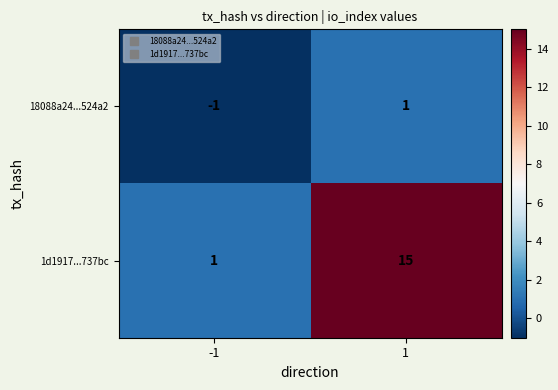

How many series are shown in this chart?

2